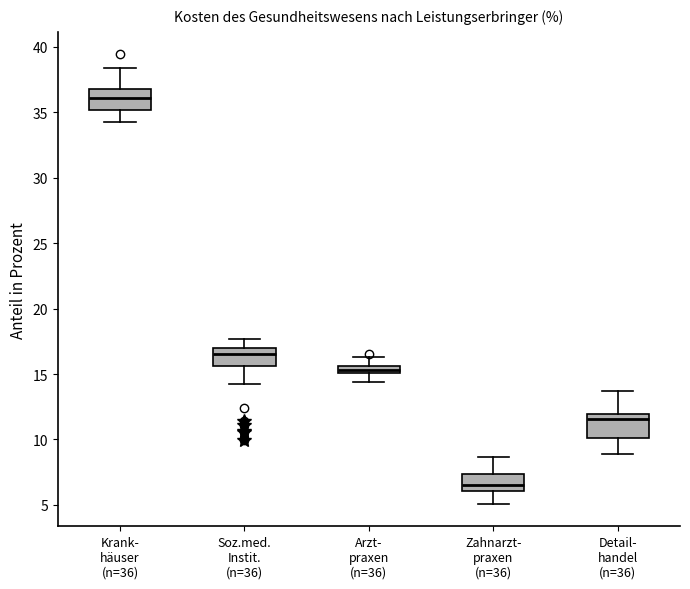

Where does the upper whisker of the box for Zahnarzt- praxen (n=36) end on the y-axis? The values are not printed on the chart, so give them approximately, as read against the axis.

8.5